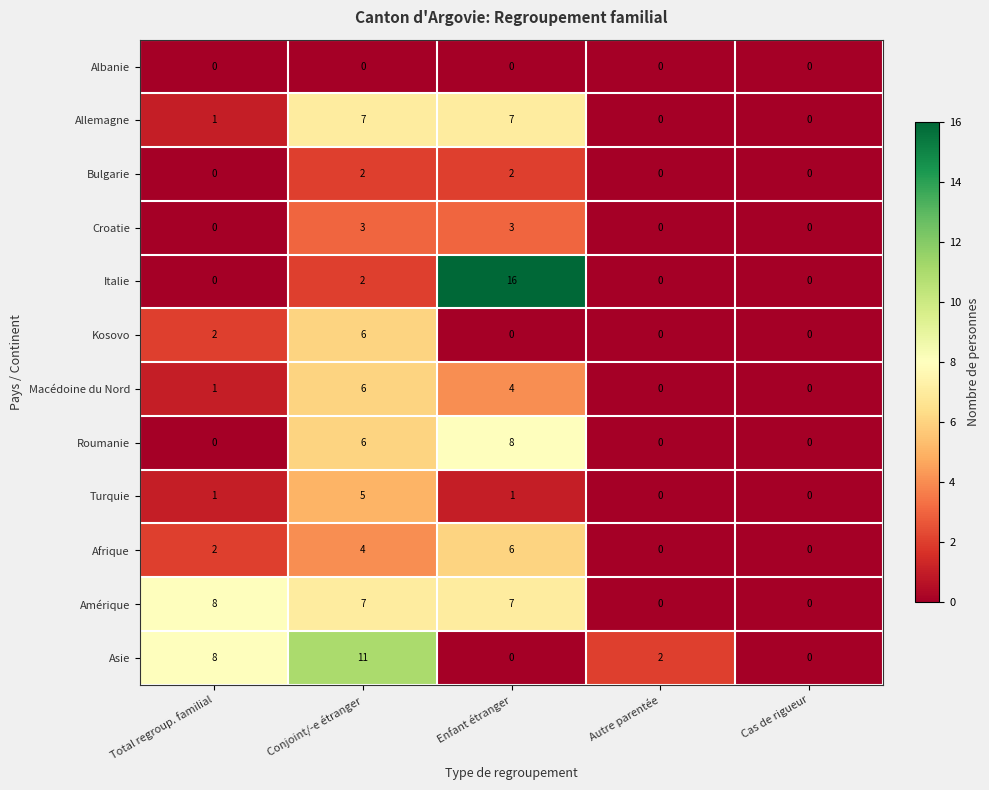

What is the difference between the maximum and minimum values in the Macédoine du Nord series?

6